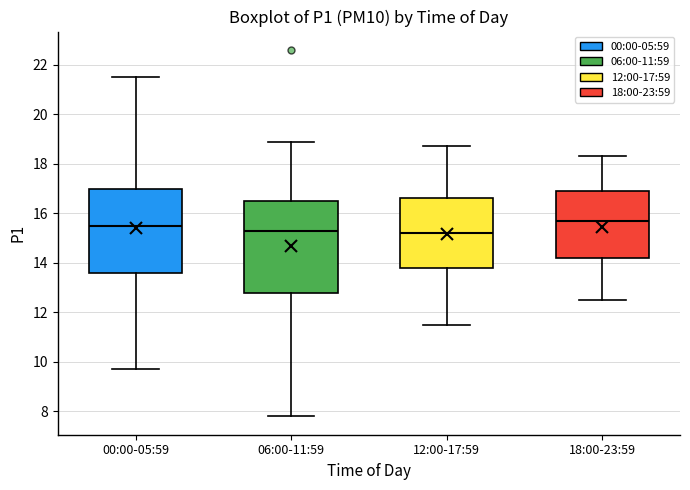

Which box is the tallest, from its lower edge to its upper edge?

06:00-11:59